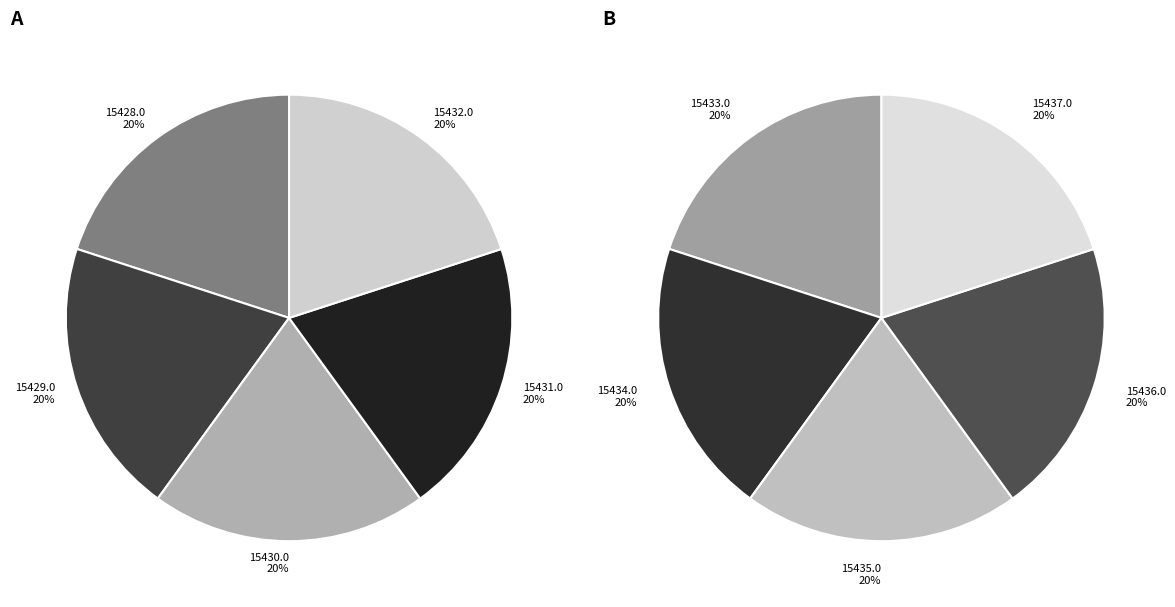

What is the smallest slice in the pie chart?

15428.0